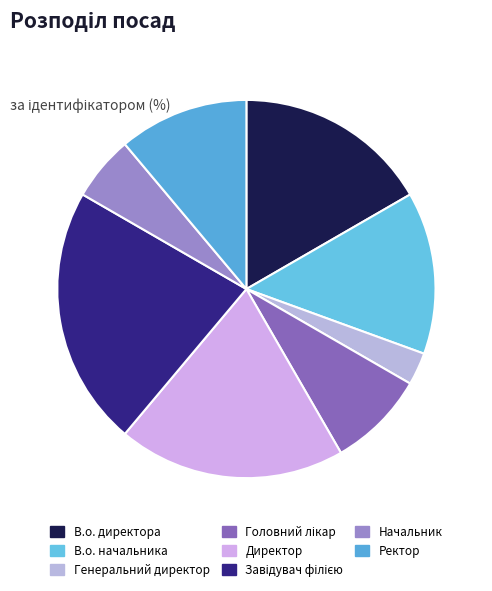

Is Начальник the majority of the pie?

No